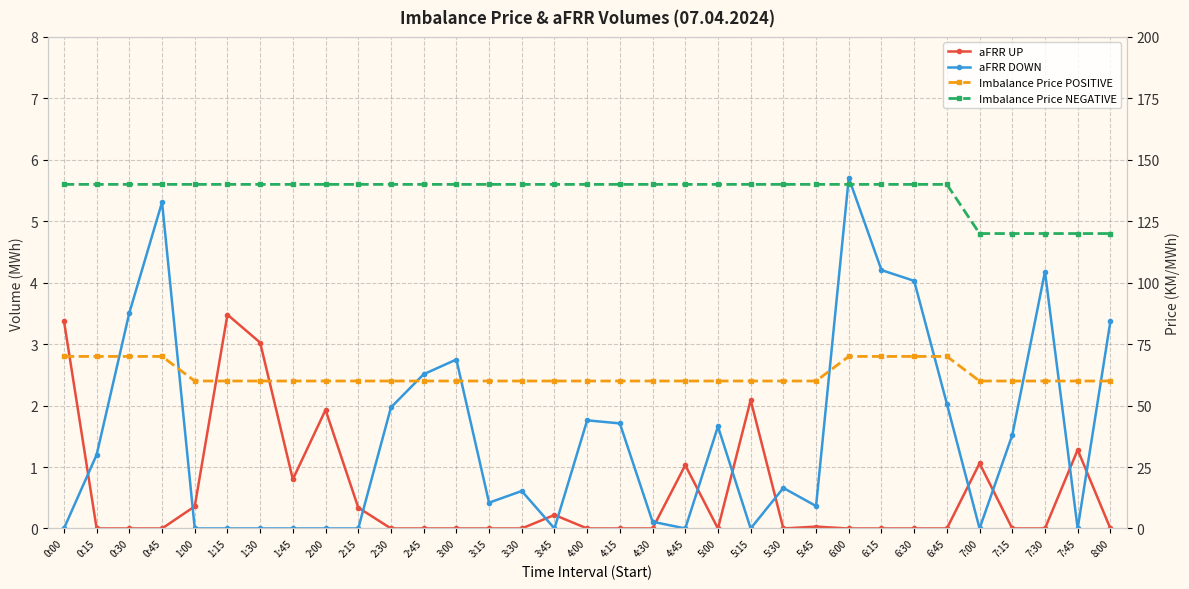

The Imbalance Price POSITIVE series shows 93.7 at 1:45. True or false?

False